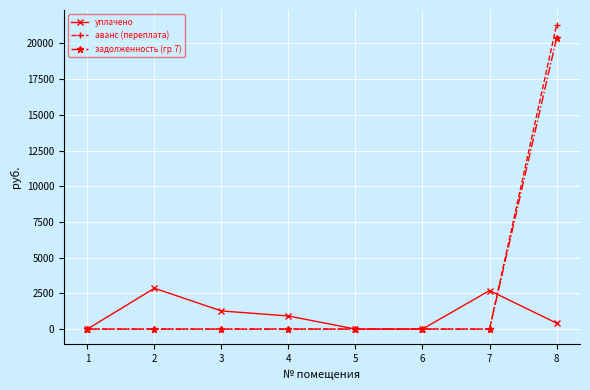

The задолженность (гр.7) series shows 13063.1 at 2. True or false?

False